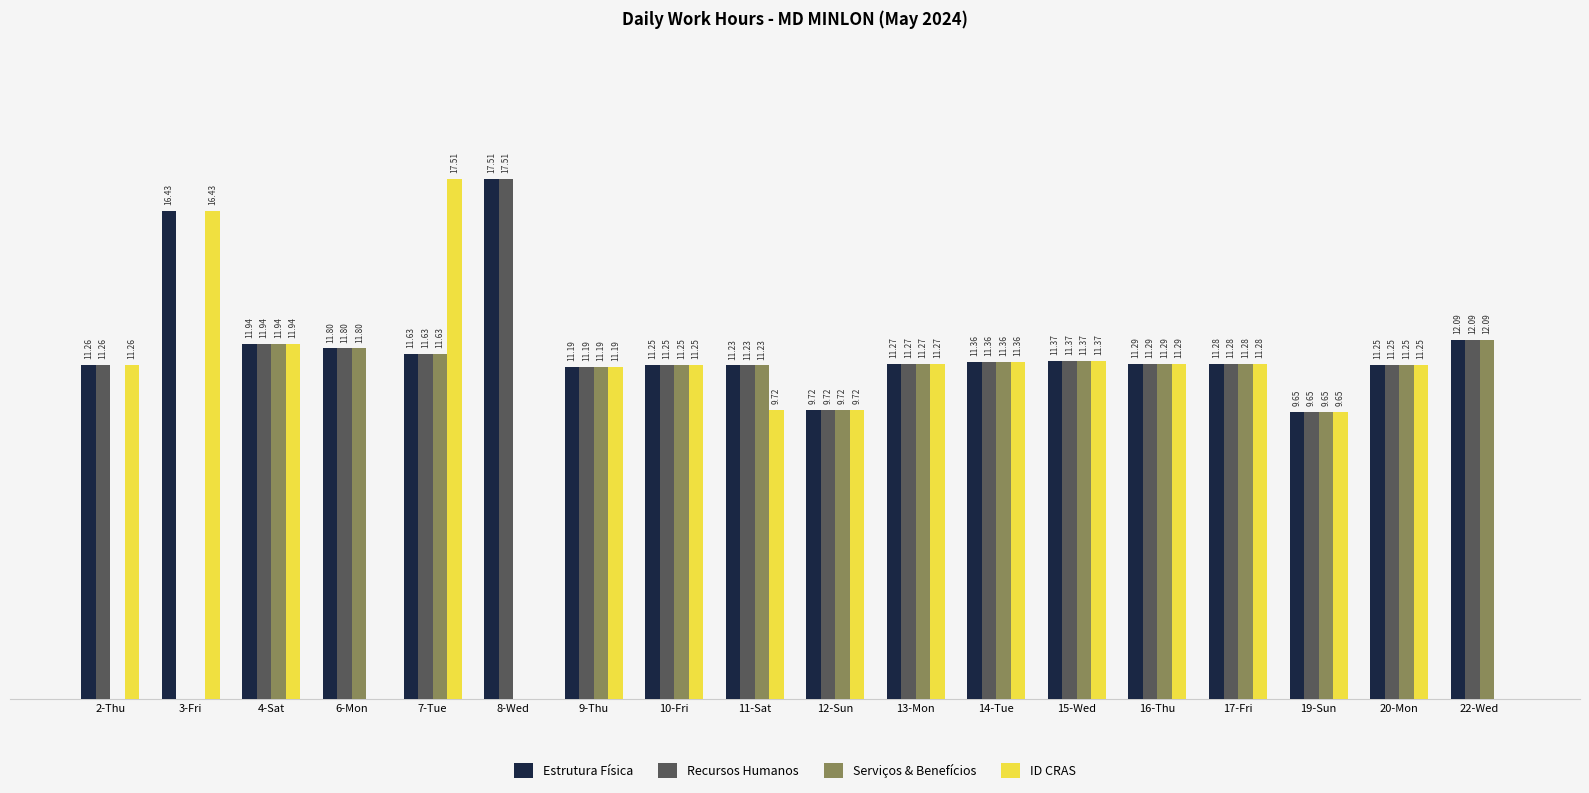

Where does the Estrutura Física series first go above 11?

2-Thu